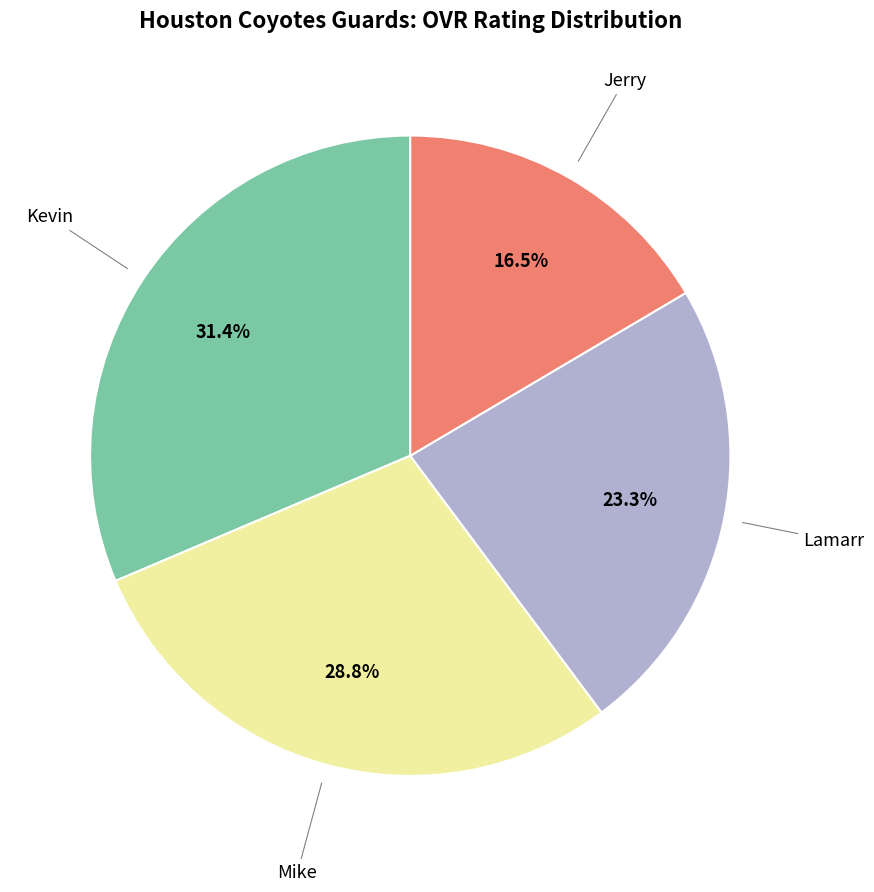

Is there a majority slice in this chart?

No